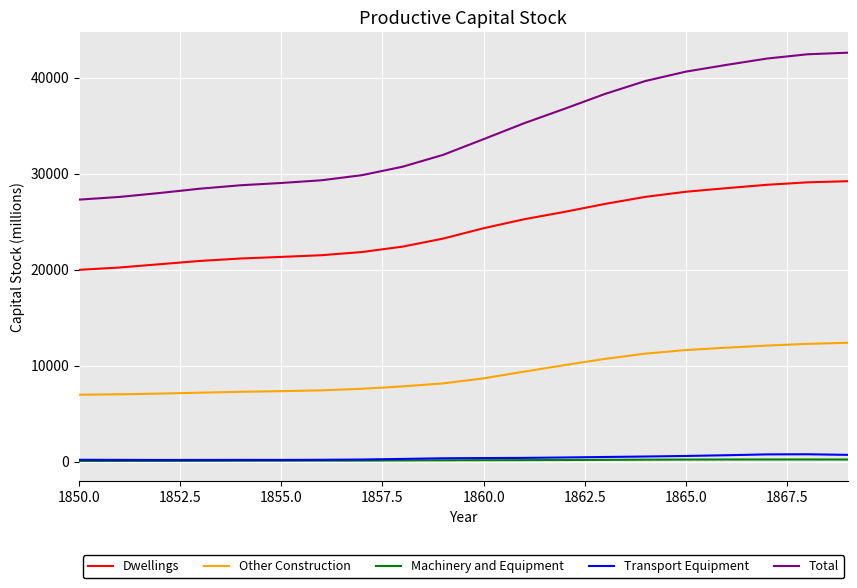

Which series has the largest total across all categories?

Total